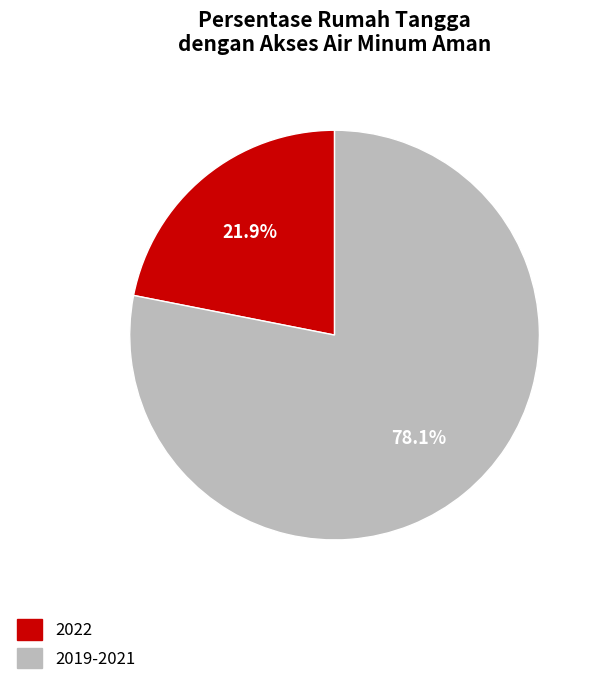

How many segments does this pie chart have?

2